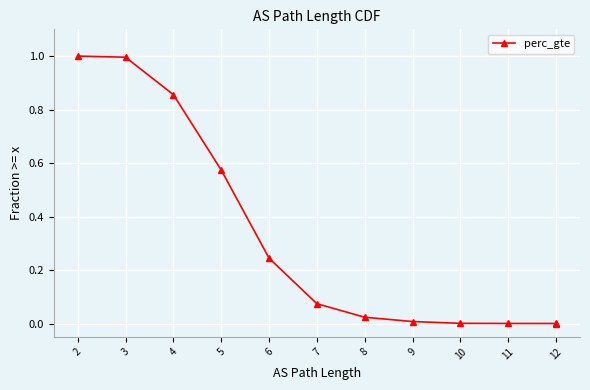

At which category does the chart reach its minimum across all series?

12